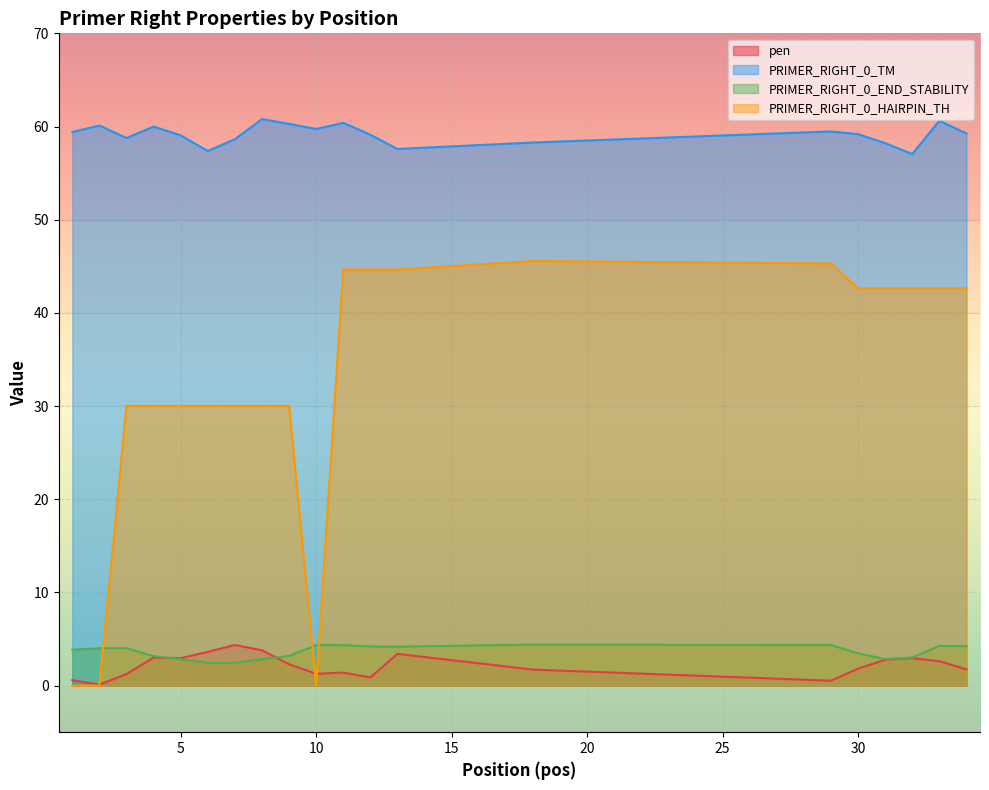

True or false: PRIMER_RIGHT_0_END_STABILITY and PRIMER_RIGHT_0_TM intersect in this chart.

False